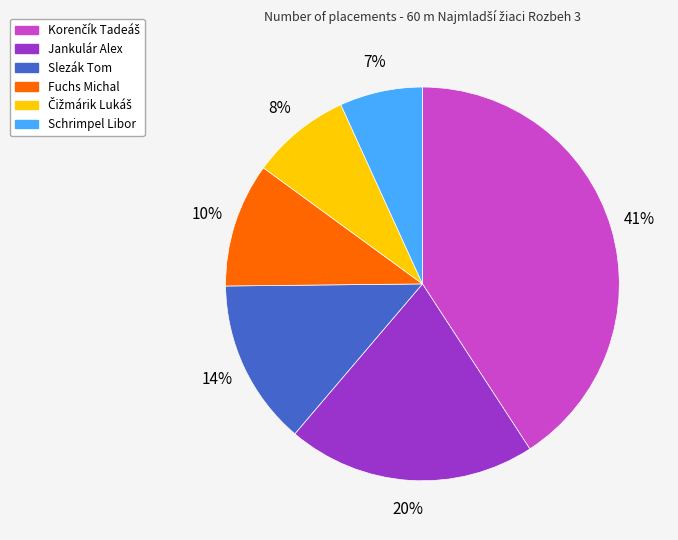

Which has a higher value, Slezák Tom or Jankulár Alex?

Jankulár Alex